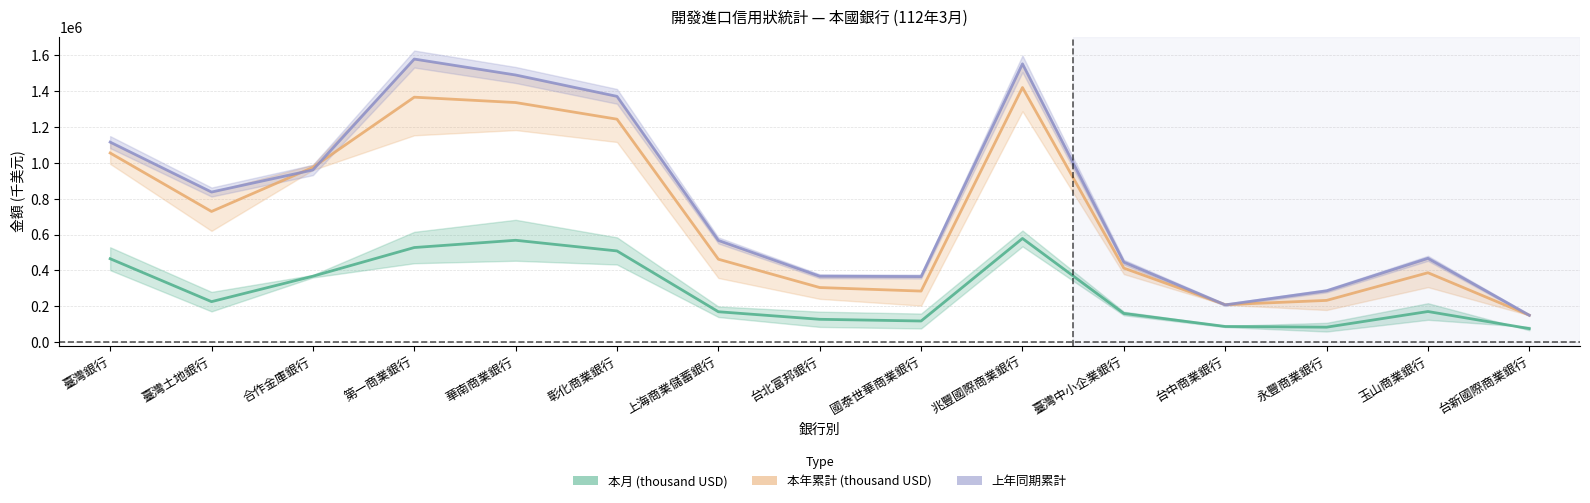

Rank the series by their average value, from highest to lowest.

上年同月, 本年累計 (thousand USD), 本月 (thousand USD)